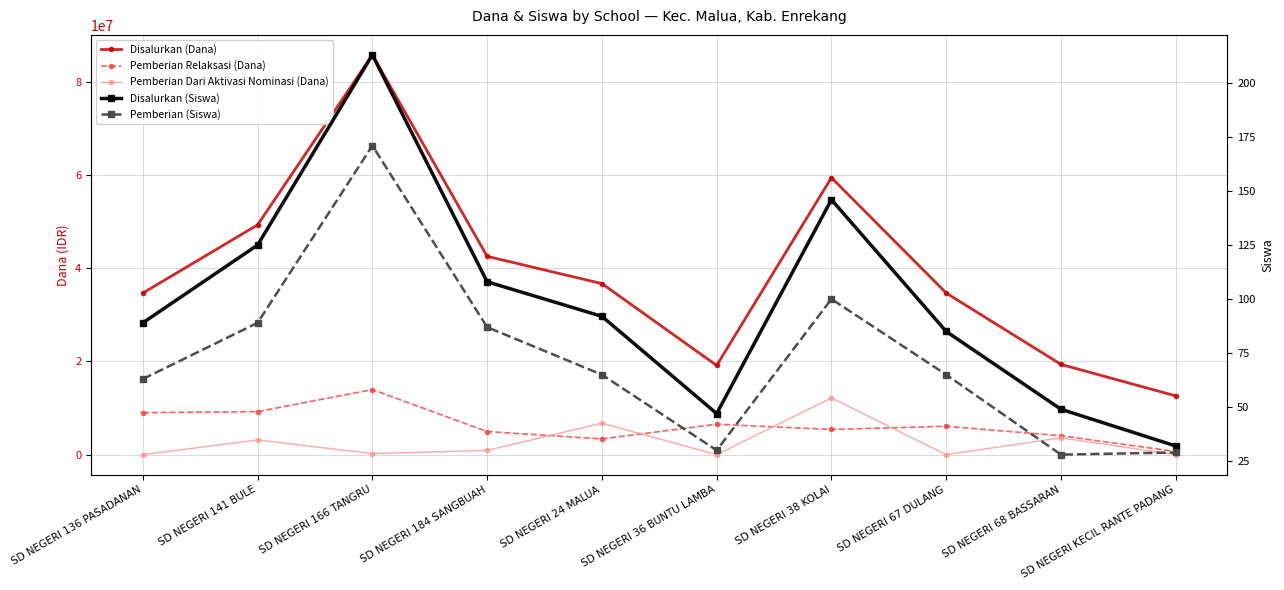

How many categories are shown in the chart?

10